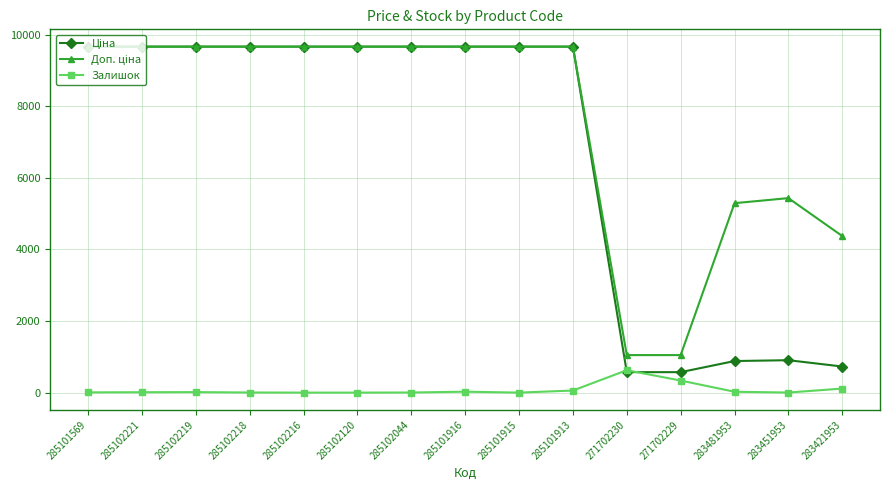

How many lines are shown in the chart?

3